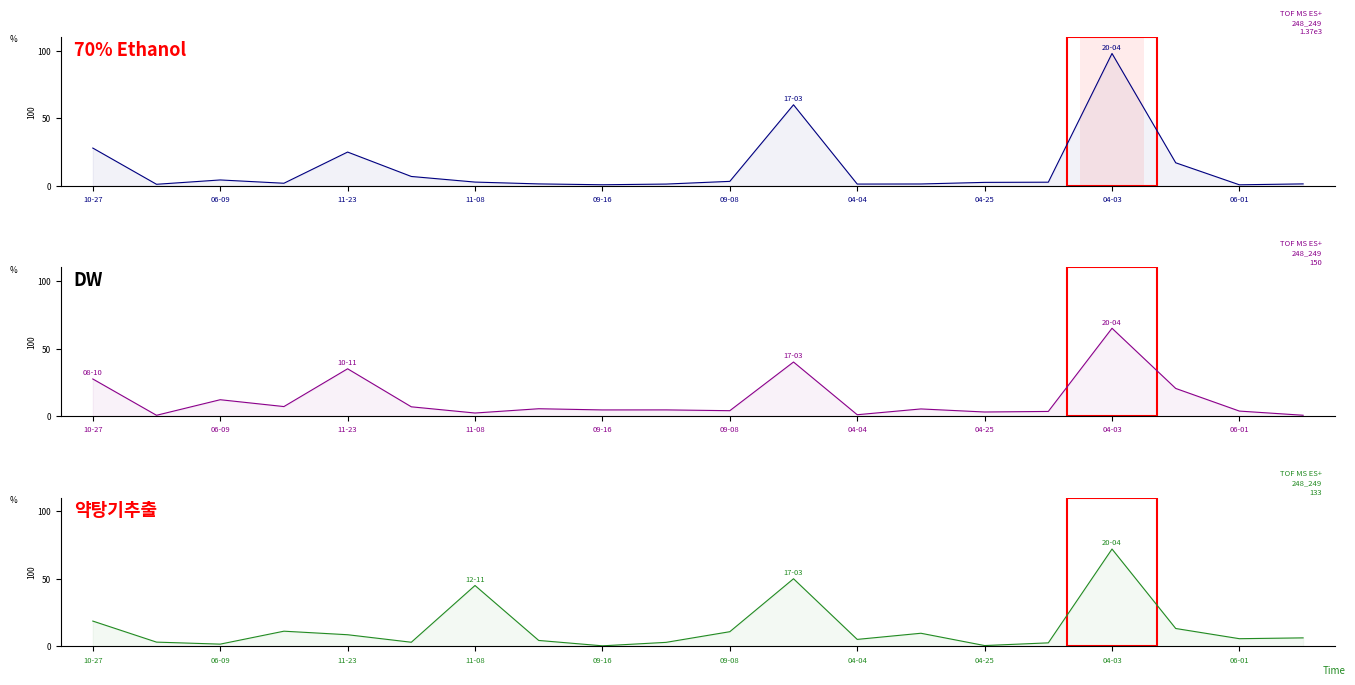

Is it true that DW equals 3.5 at 09-08?

False